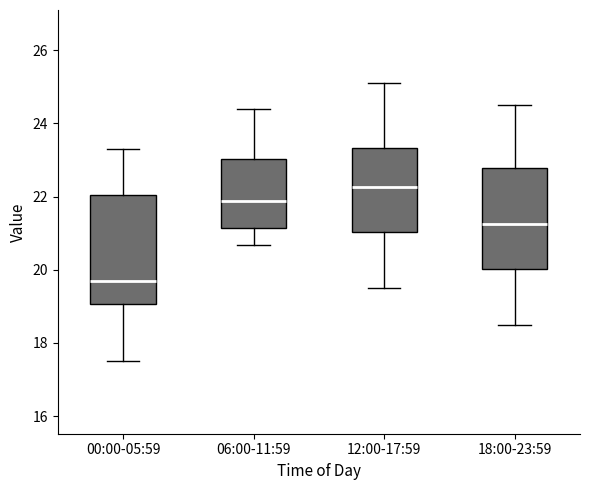

Reading left to right, read every box against the y-axis: the position of its median line, the range the box covers, and the ends of its whiskers. The values are not printed on the chart, so give them approximately, as read against the axis.

00:00-05:59: median 19.8, box 19.0 to 22.0, whiskers 17.6 to 23.4
06:00-11:59: median 21.8, box 21.2 to 23.0, whiskers 20.6 to 24.4
12:00-17:59: median 22.2, box 21.0 to 23.4, whiskers 19.6 to 25.2
18:00-23:59: median 21.2, box 20.0 to 22.8, whiskers 18.6 to 24.6